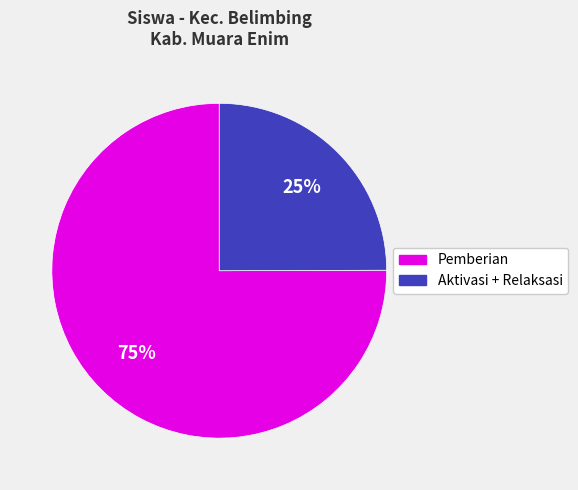

To the nearest percent, what is the average slice percentage?

50%